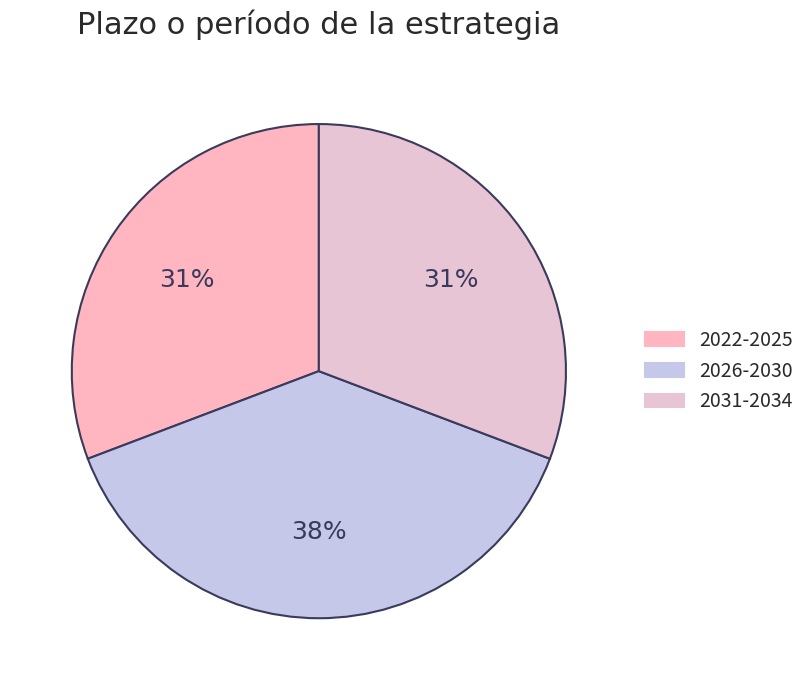

How many slices are in this pie chart?

3